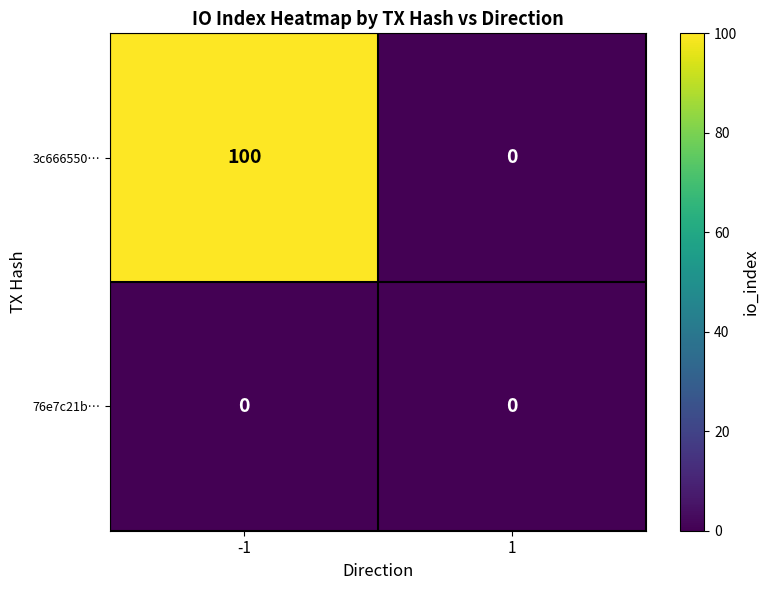

At -1, list the series in order from largest to smallest.

3c666550…, 76e7c21b…